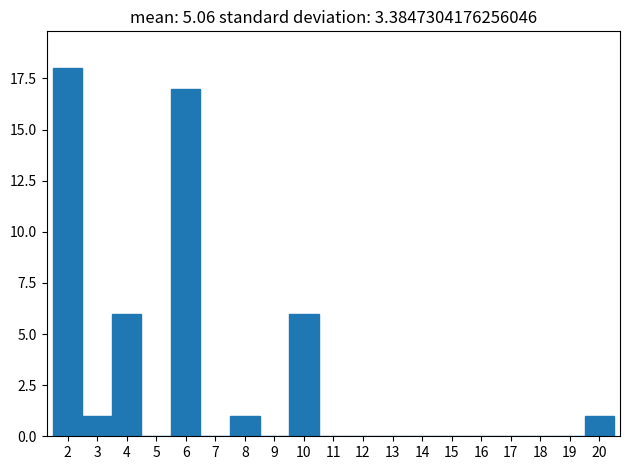

Reading left to right, transcribe this chart: for each bar, give the range it covers on the x-axis and its height. The values are not printed on the chart, so give them approximately, as read against the axis.

1.5 to 2.5: 18
2.5 to 3.5: 1
3.5 to 4.5: 6
4.5 to 5.5: 0
5.5 to 6.5: 17
6.5 to 7.5: 0
7.5 to 8.5: 1
8.5 to 9.5: 0
9.5 to 10.5: 6
10.5 to 11.5: 0
11.5 to 12.5: 0
12.5 to 13.5: 0
13.5 to 14.5: 0
14.5 to 15.5: 0
15.5 to 16.5: 0
16.5 to 17.5: 0
17.5 to 18.5: 0
18.5 to 19.5: 0
19.5 to 20.5: 1